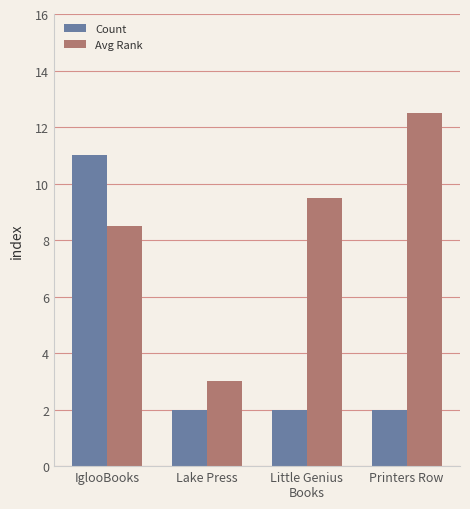

What is the total value across all series at IglooBooks?

19.5